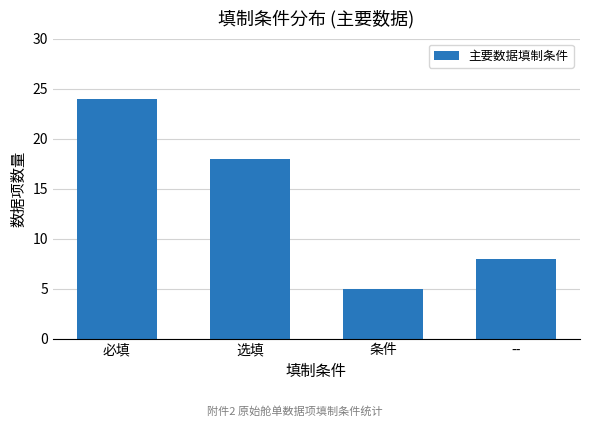

Is it true that the value at 选填 is 18?

True